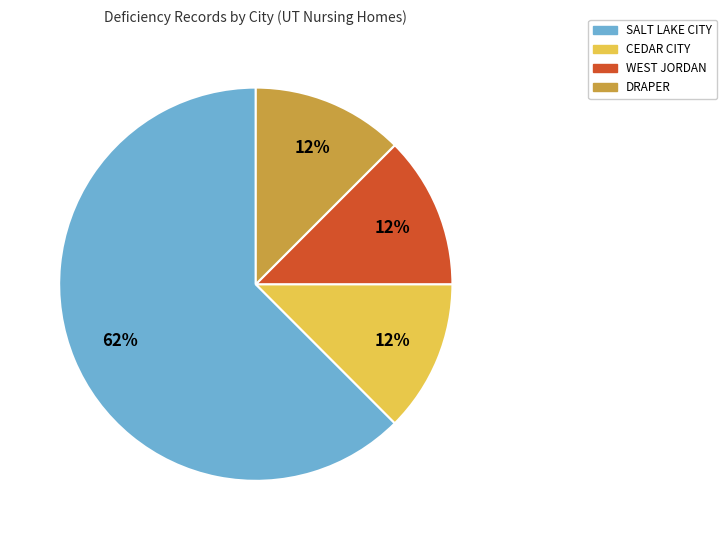

To the nearest percent, what is the average slice percentage?

25%